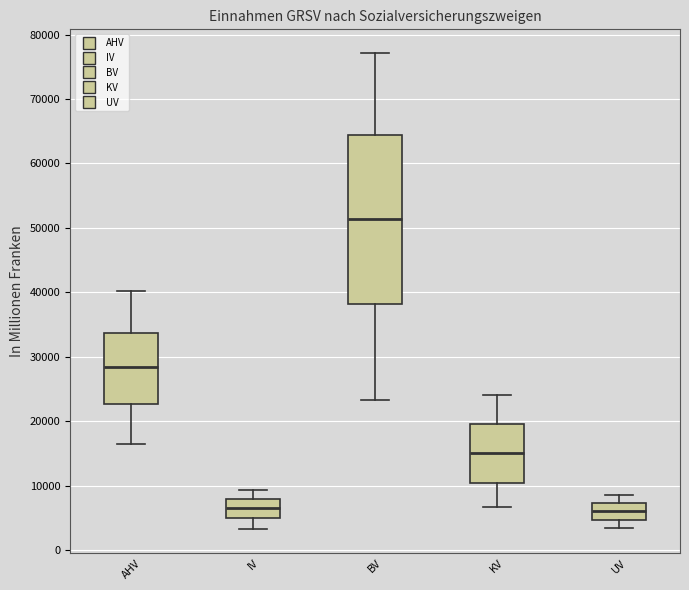

Which box is the tallest, from its lower edge to its upper edge?

BV